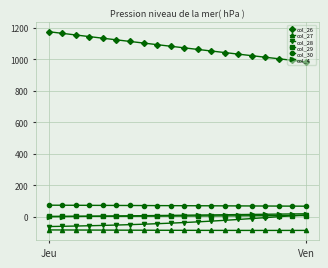

What is the minimum value shown in the chart?

-86.6